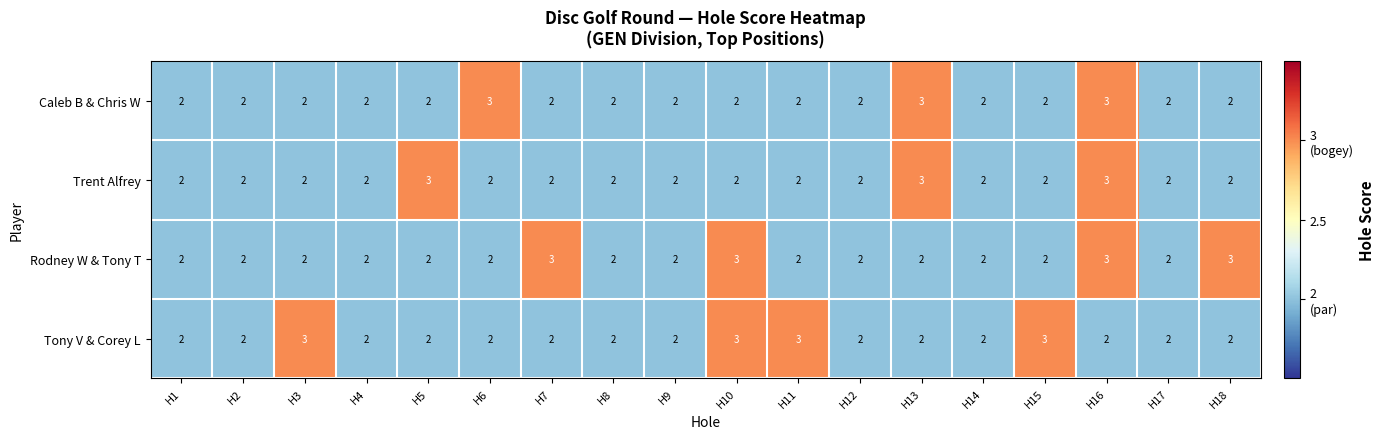

What is the maximum value shown in the chart?

3